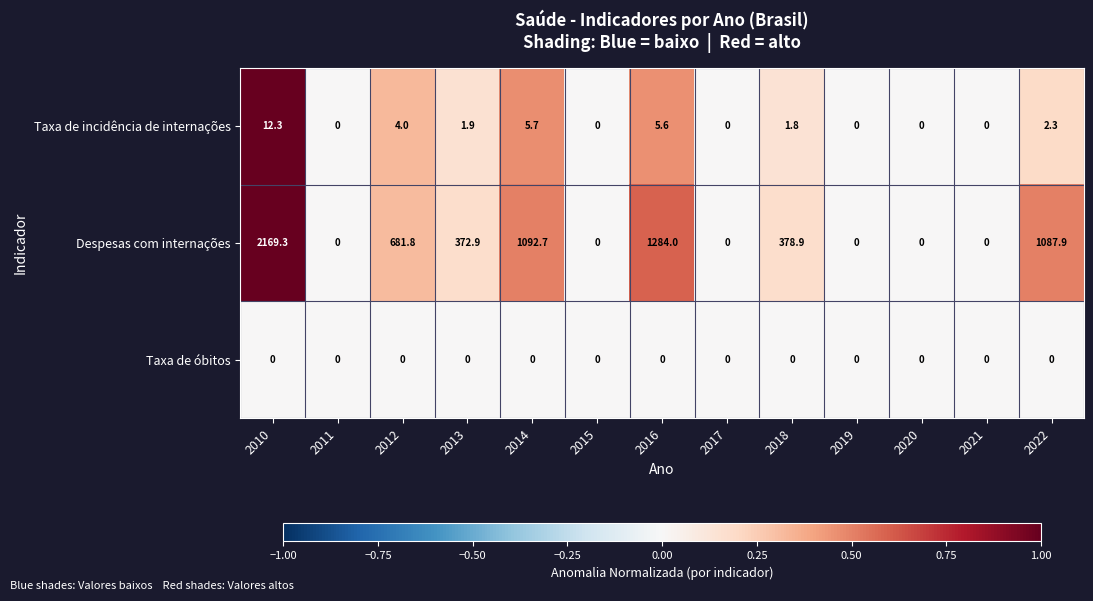

Is the value of Taxa de incidência de internações at 2014 greater than the value of Taxa de óbitos at 2013?

Yes